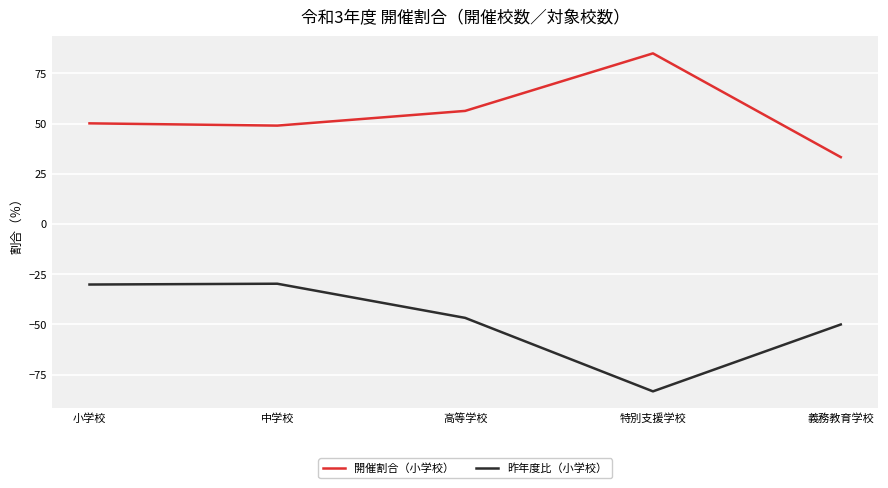

At which label does 開催割合（小学校） first exceed 50?

小学校